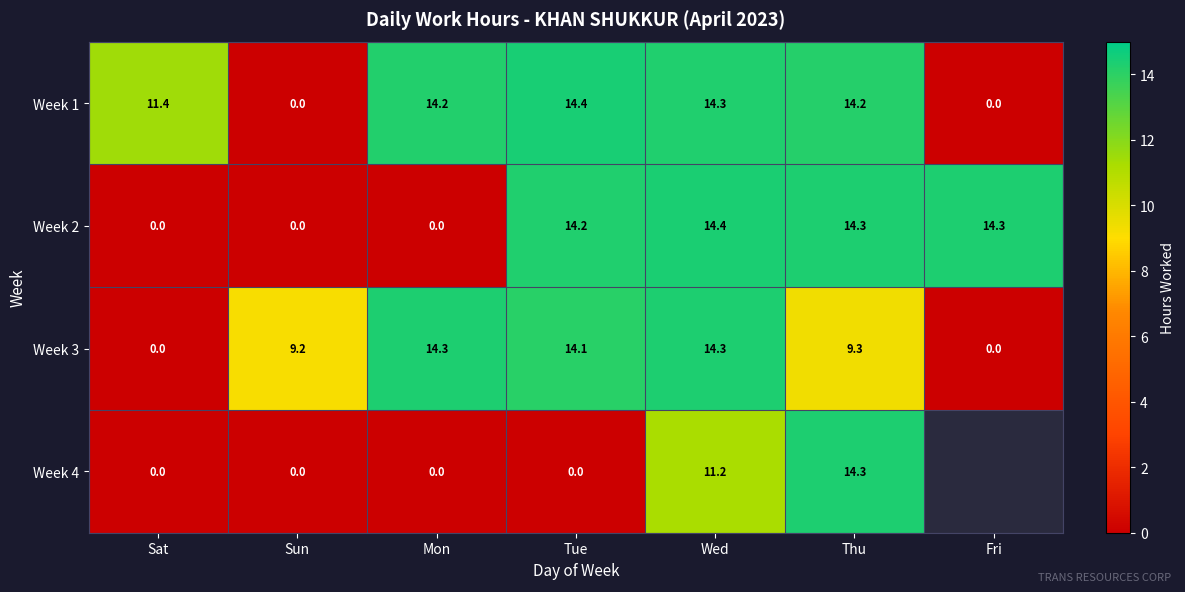

True or false: Week 1 has a value of -5.1 at Fri.

False